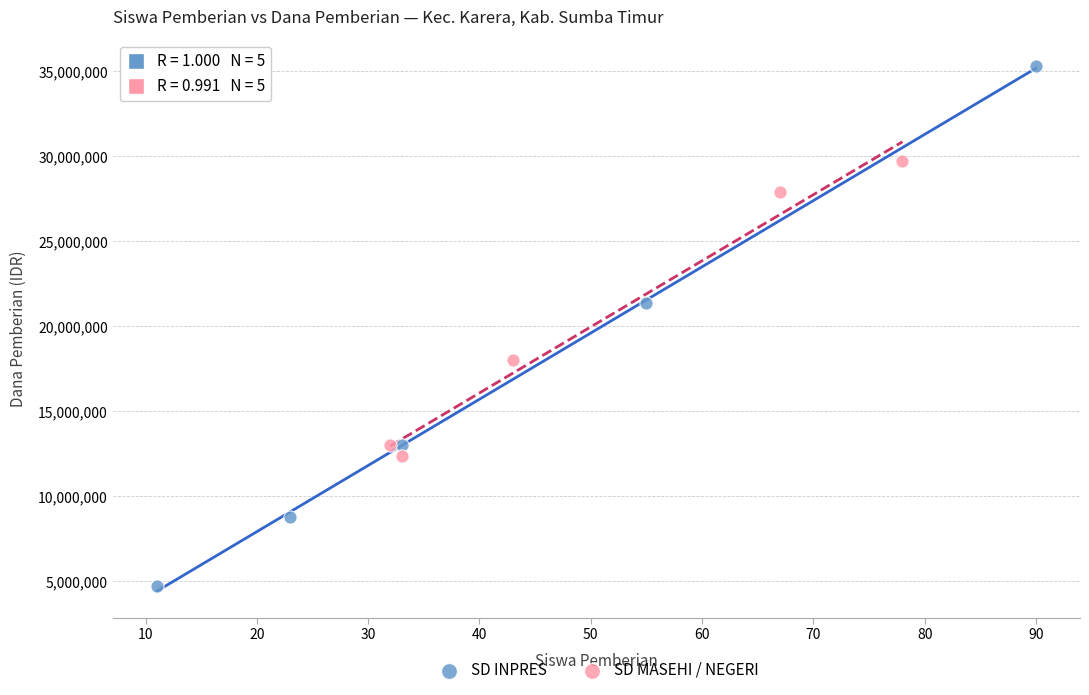

Which series reaches the maximum Y coordinate?

SD INPRES